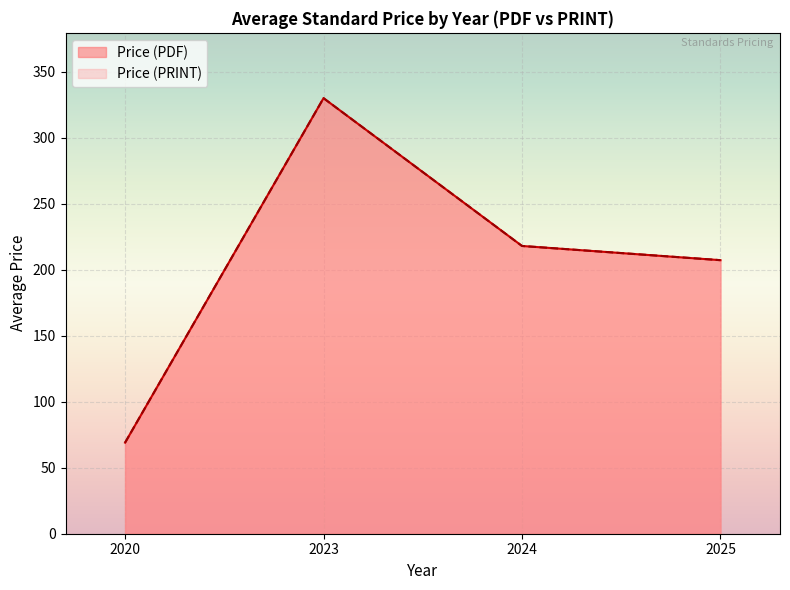

True or false: Price (PDF) and Price (PRINT) intersect in this chart.

False